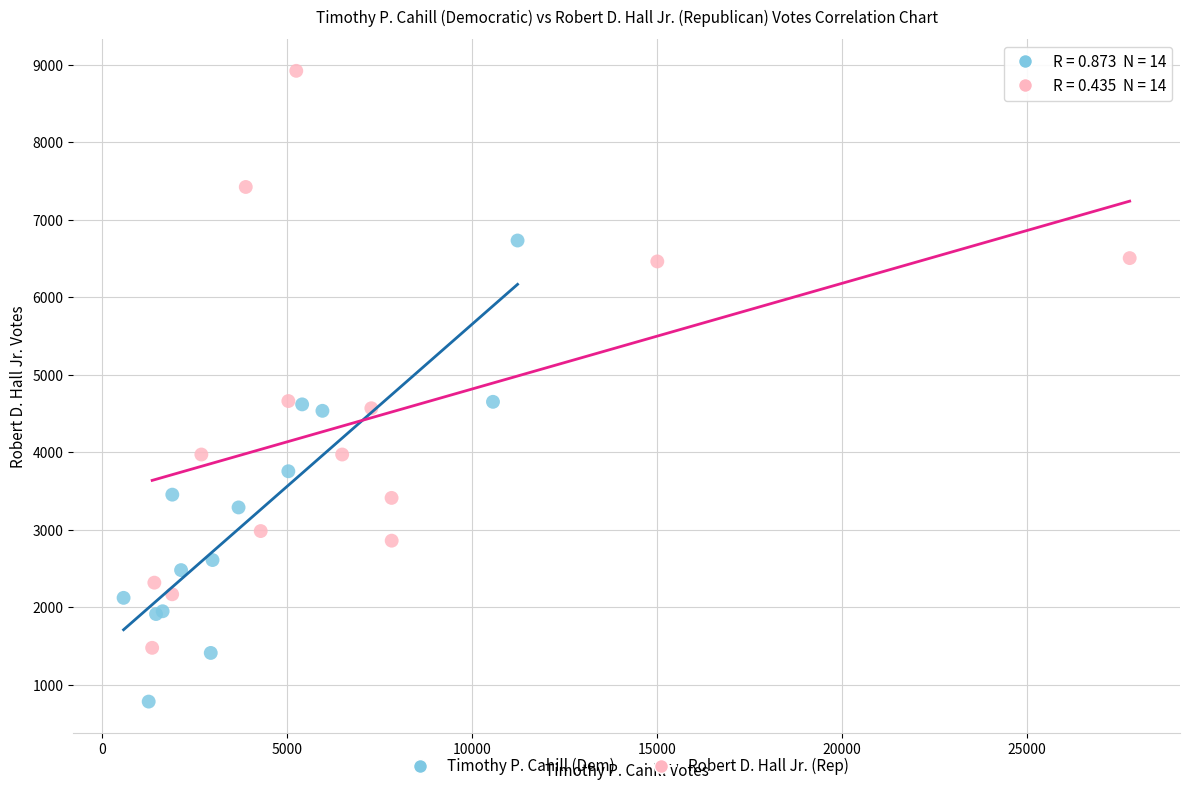

Which series has the widest spread of Y values?

Robert D. Hall Jr. (Rep)